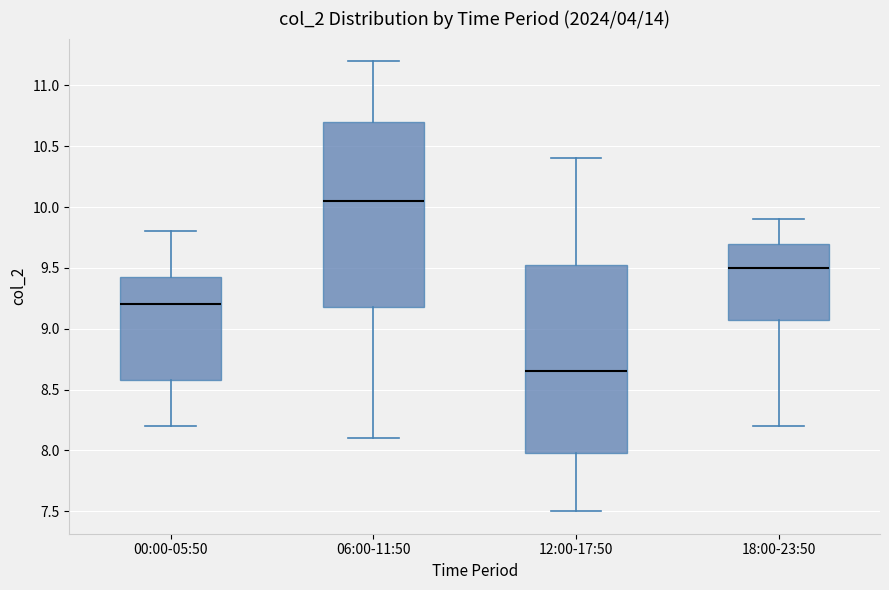

Where is the lower edge of the box for 06:00-11:50 on the y-axis? The values are not printed on the chart, so give them approximately, as read against the axis.

9.20